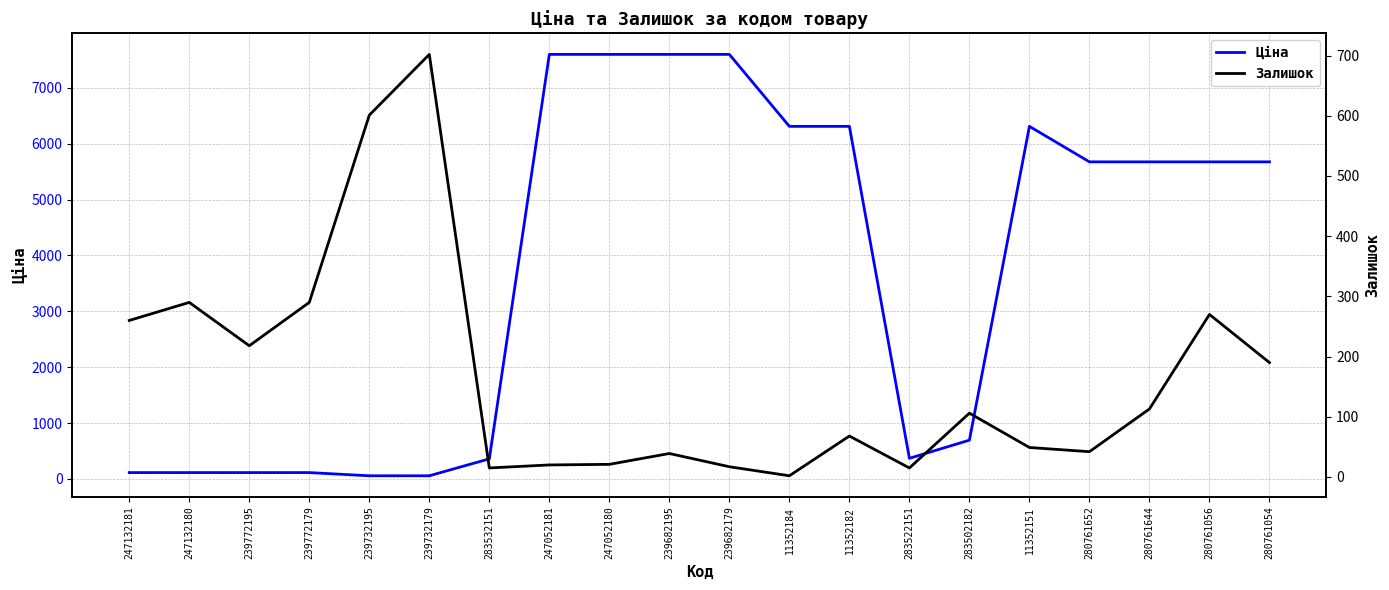

What is the label of the 10th point from the left?

239682195